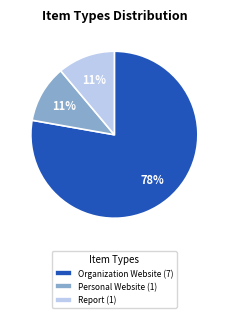

Which category has the biggest portion of the pie?

Organization Website (7)